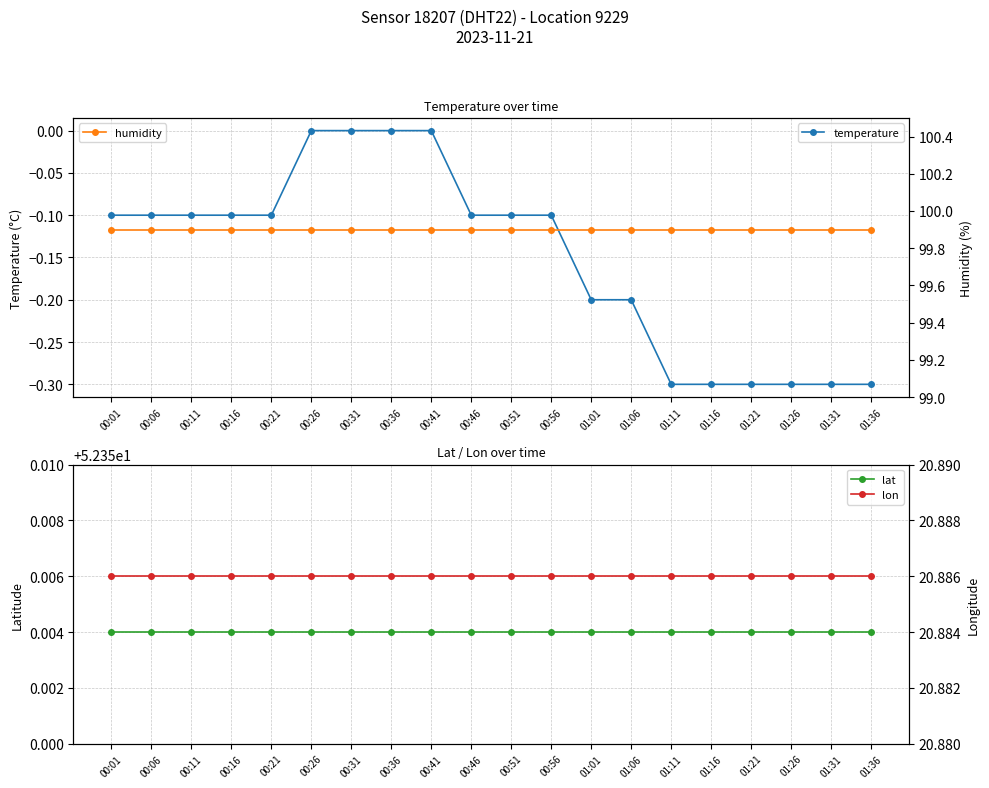

What is the total value across all series at 01:26?

172.8